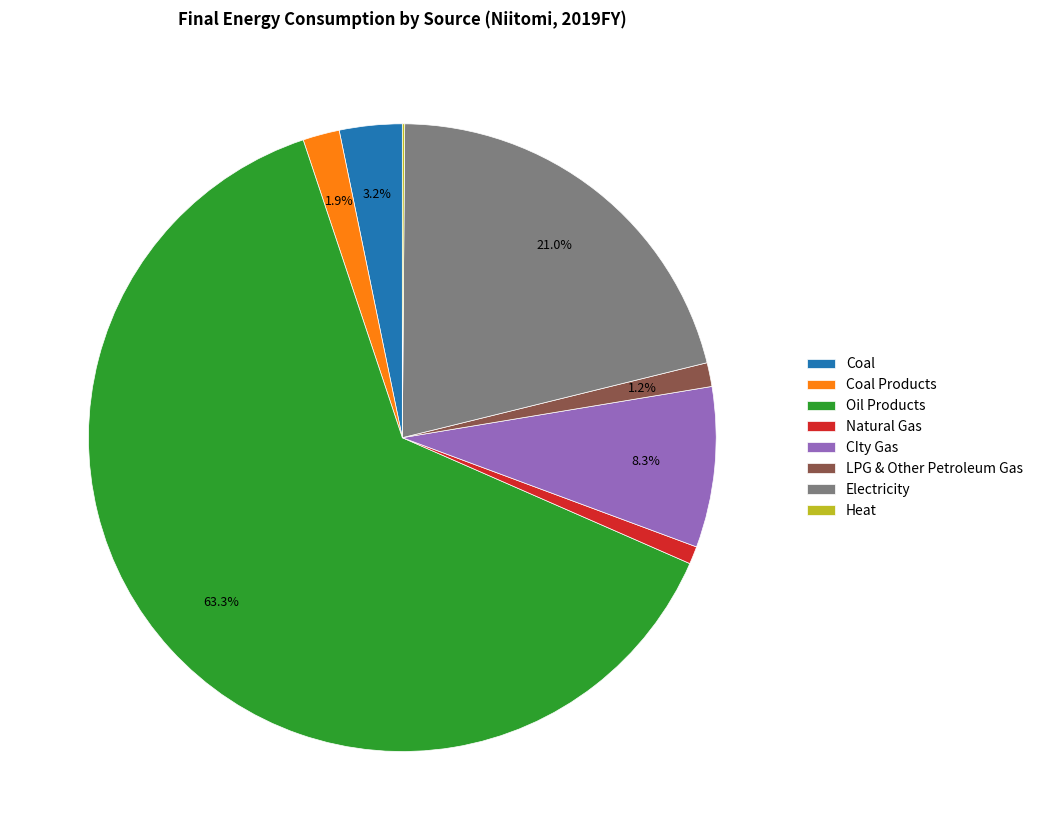

Is Oil Products the majority of the pie?

Yes